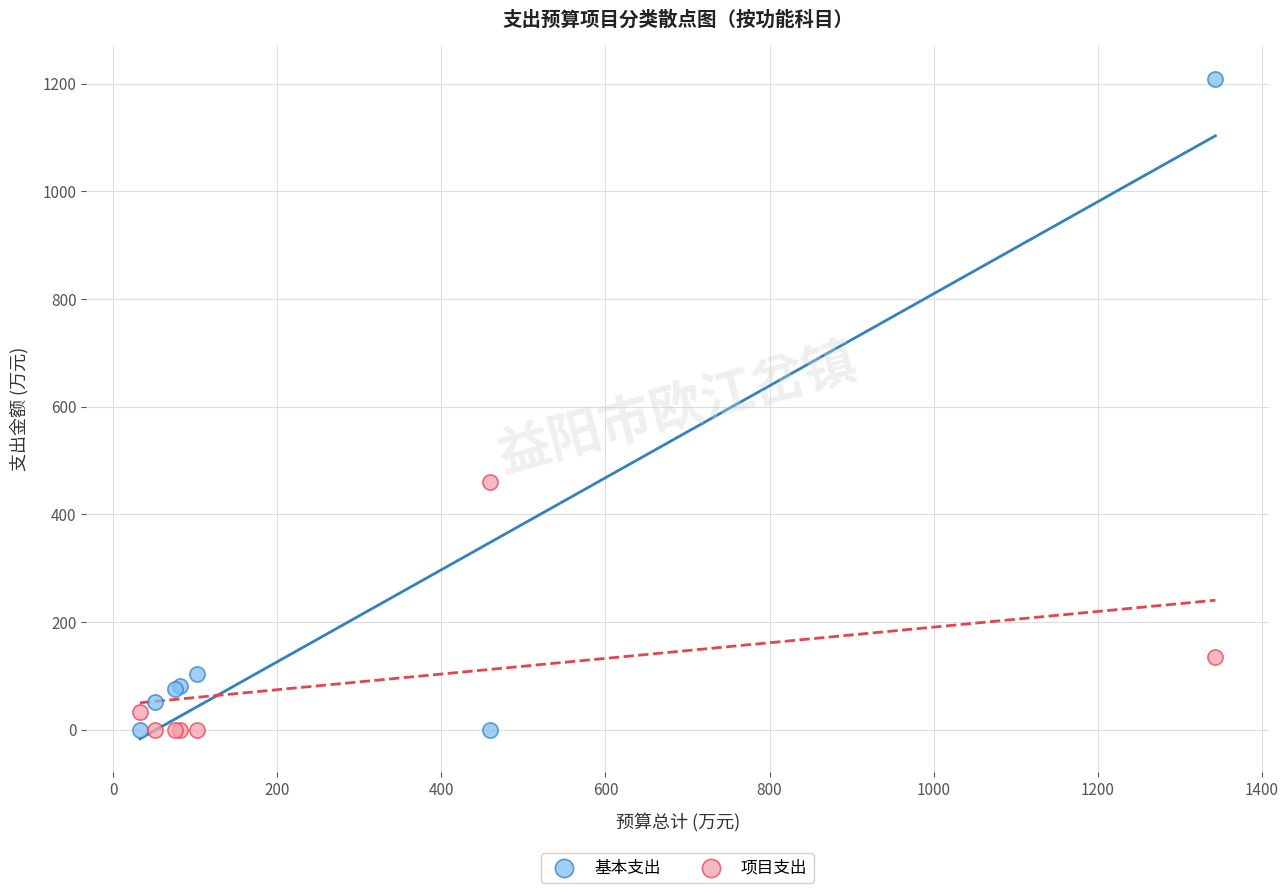

In the 基本支出 series, what Y value is closest to 604?

102.7